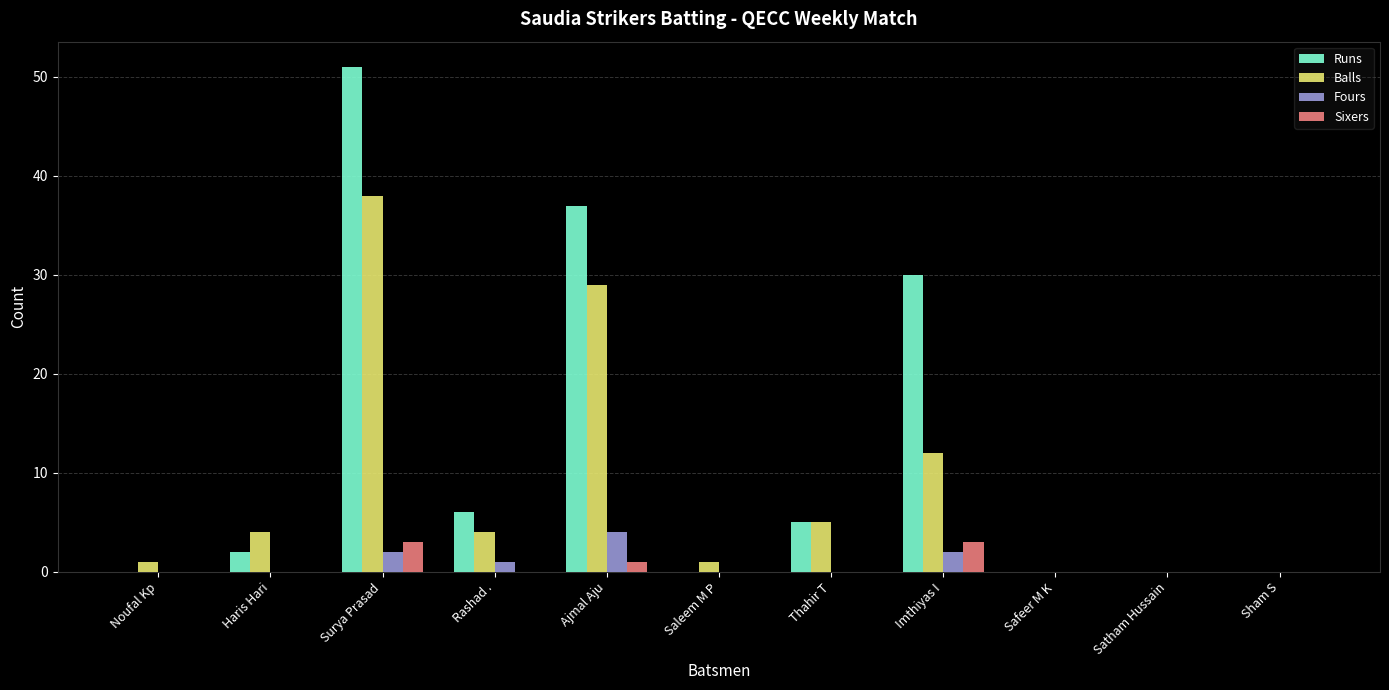

The Balls series shows 4 at Haris Hari. True or false?

True